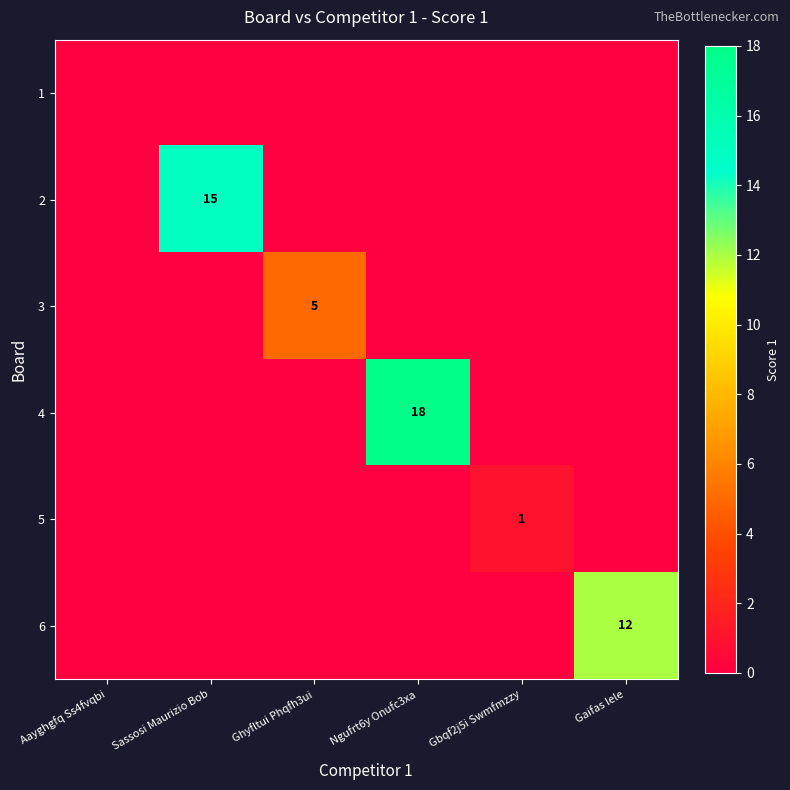

What is the spread (max minus min) of values at Gaifas lele?

12